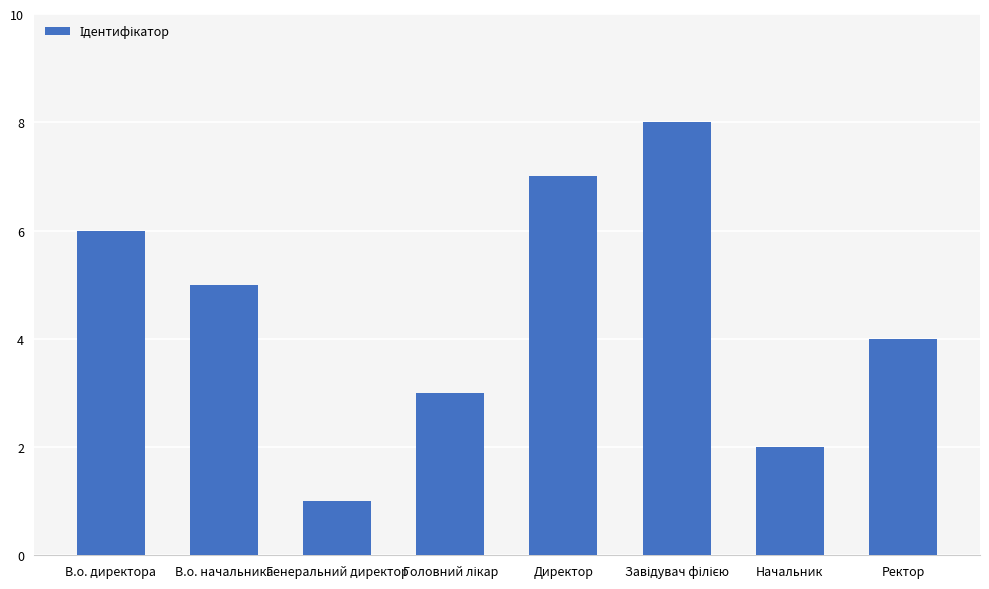

Which label corresponds to the smallest value in the chart?

Генеральний директор